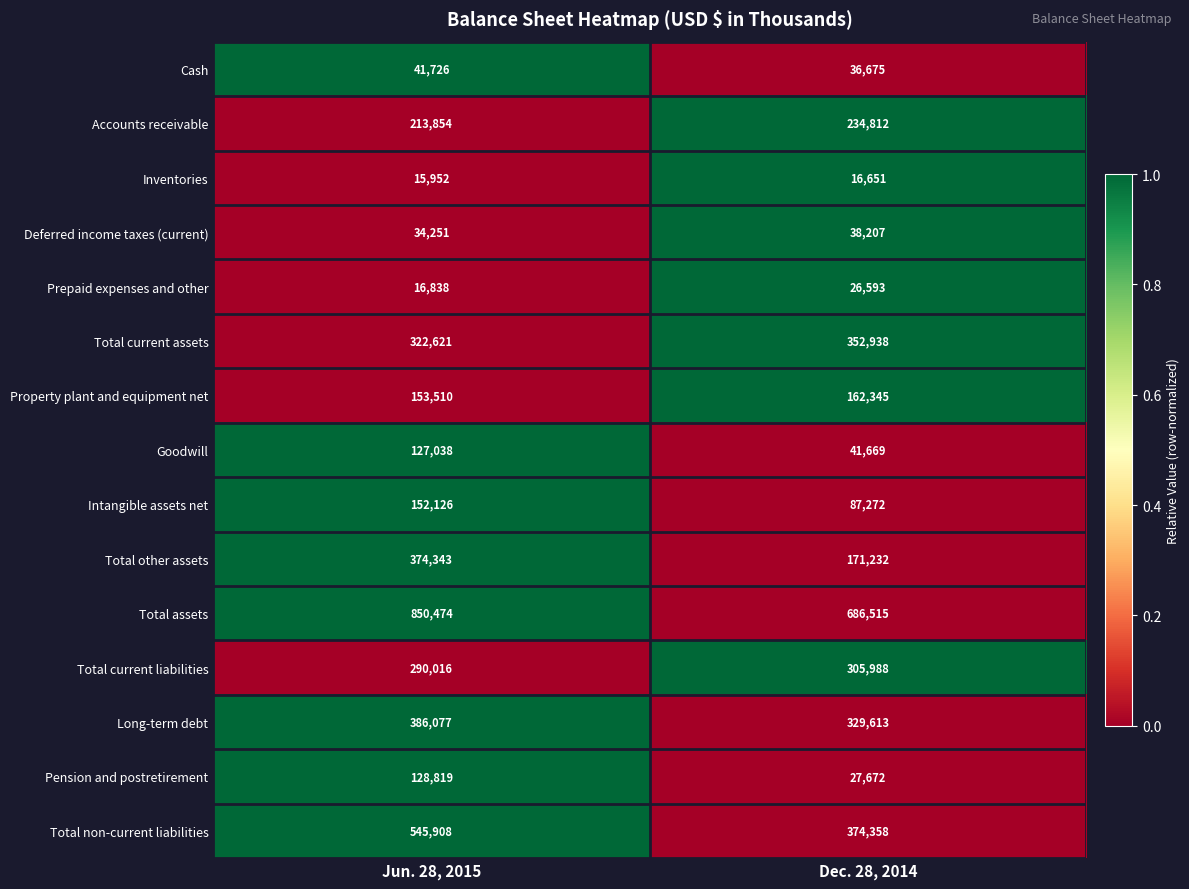

How many data points does each series have?

2